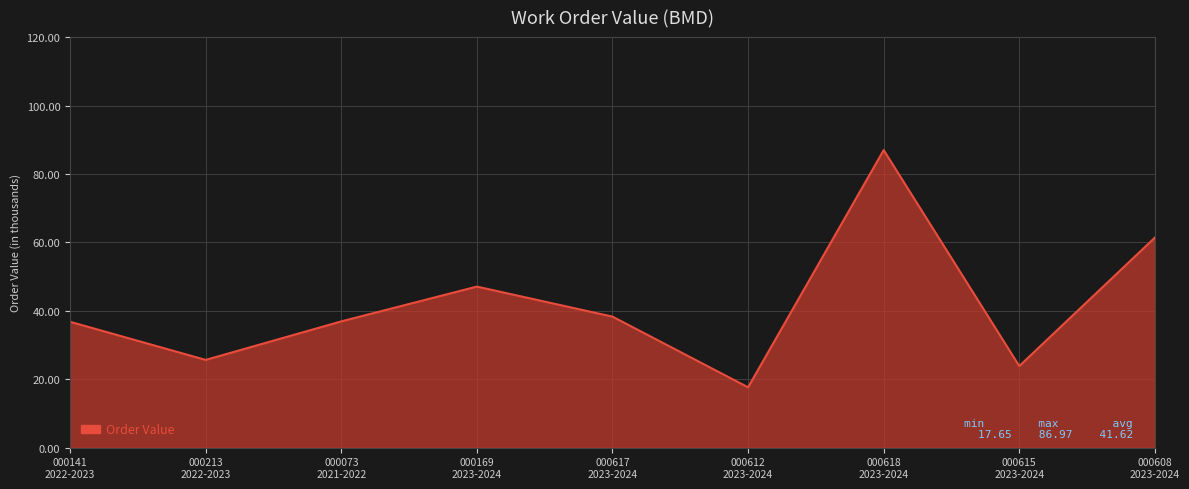

What is the difference between the maximum and minimum values?

69.3